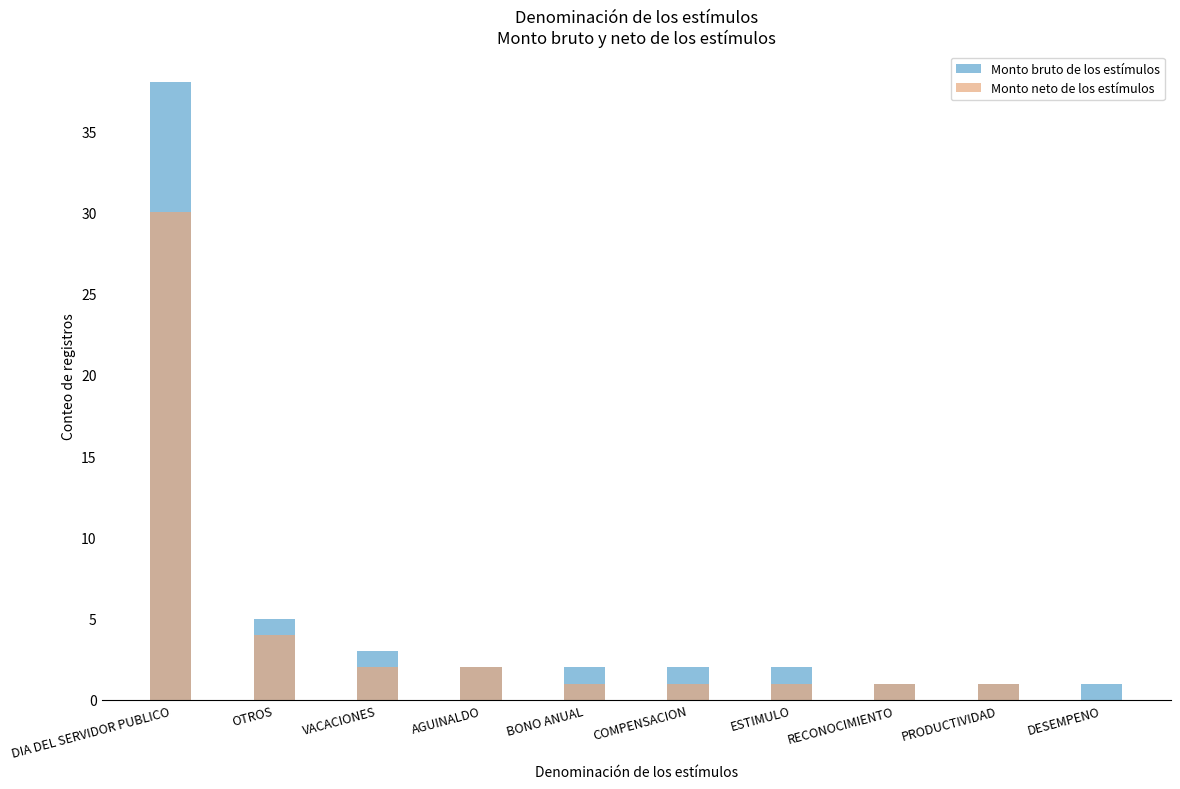

What is the value of the Monto neto de los estímulos bar at the 6th from the left?

1